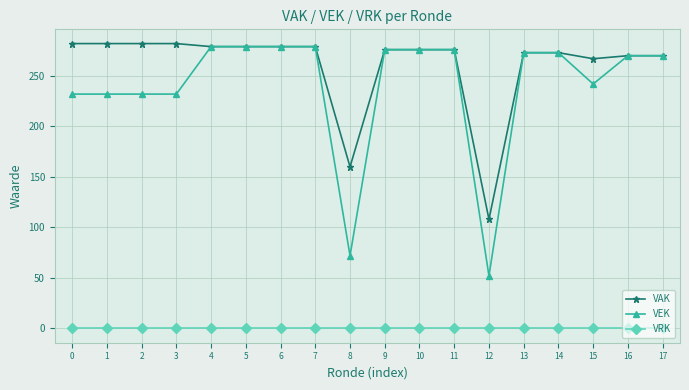

True or false: VRK and VEK intersect in this chart.

False